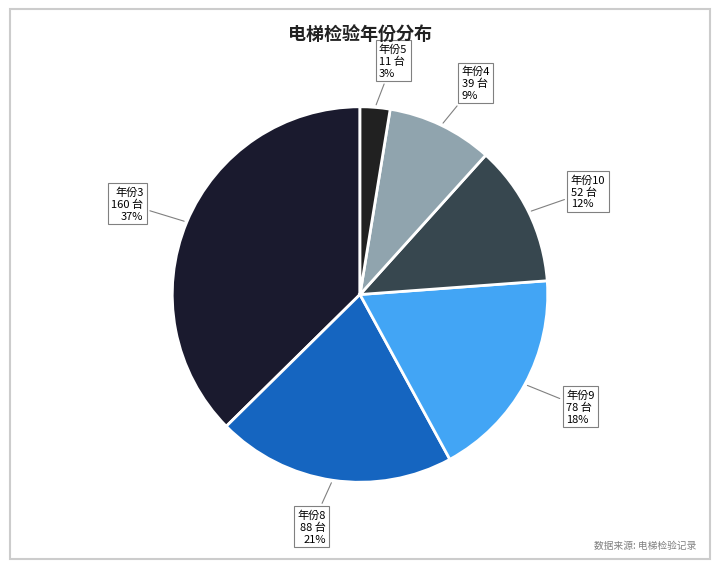

Is the sum of 年份8 and 年份3 greater than half?

Yes